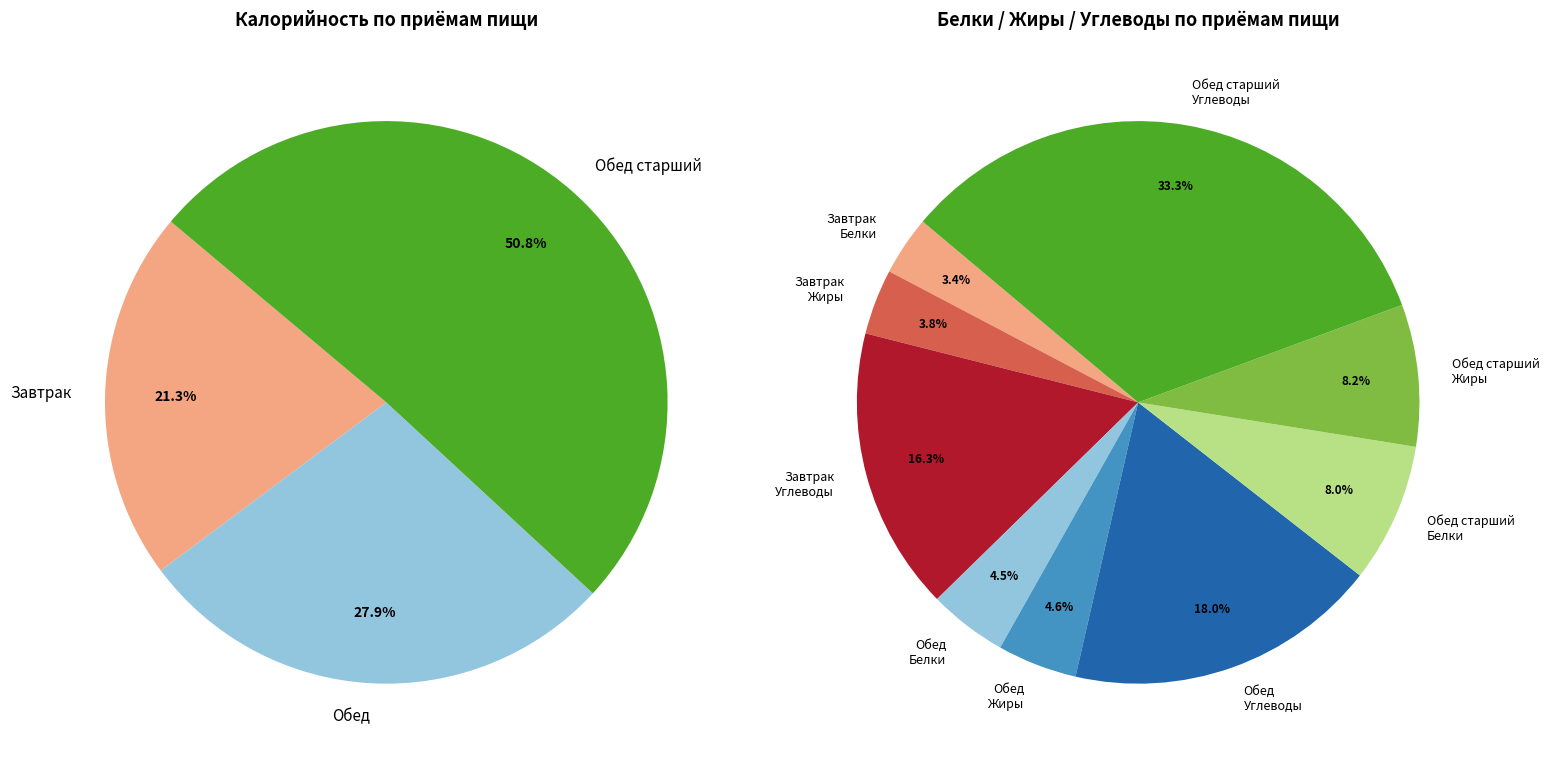

Between Углеводы and Белки, which series saw the biggest shift?

Обед старший